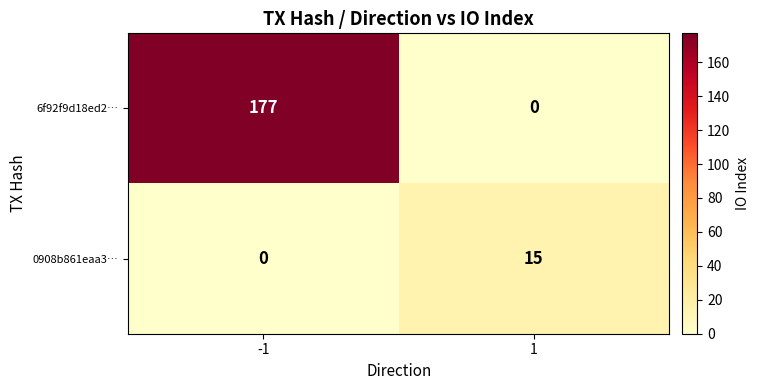

At which category is the sum across all series the highest?

-1